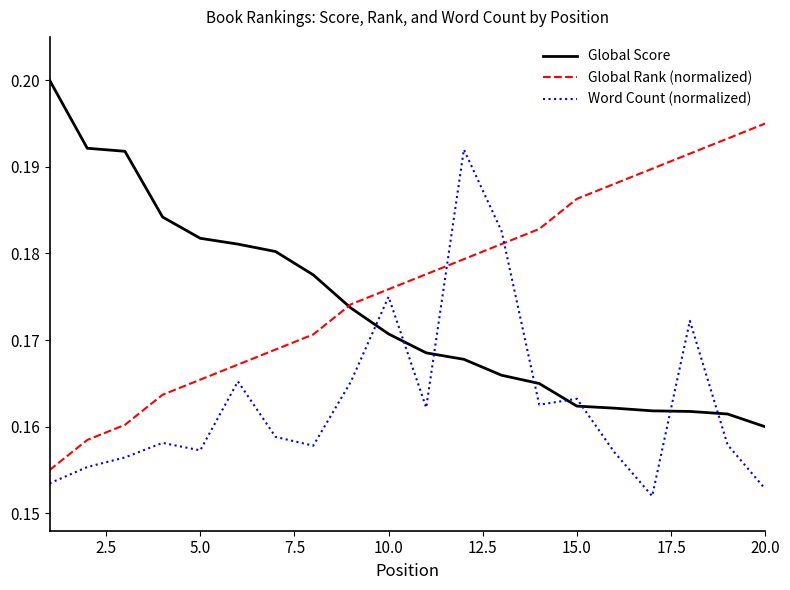

List the series in order of their peak value, highest first.

Global Score, Global Rank (normalized), Word Count (normalized)